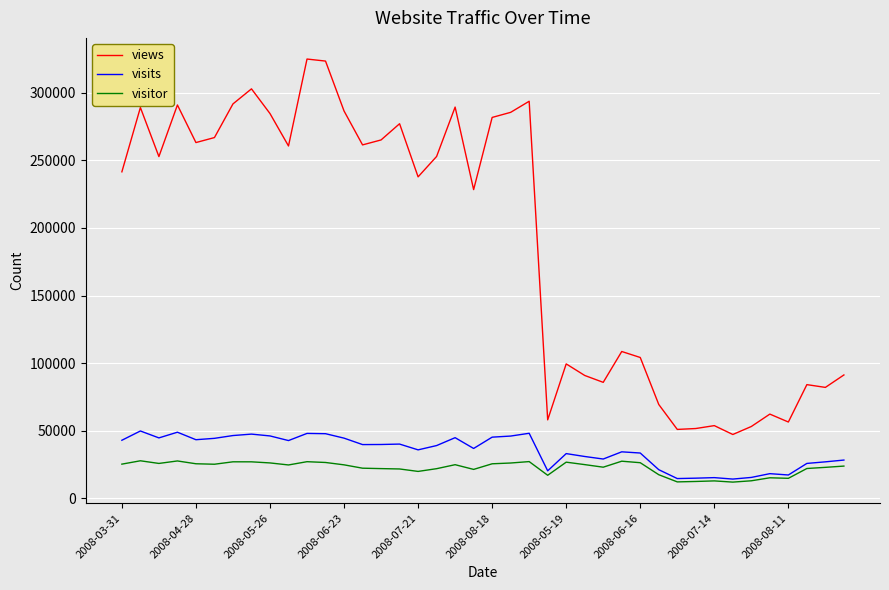

At how many categories does at least one series exceed 162683?

23